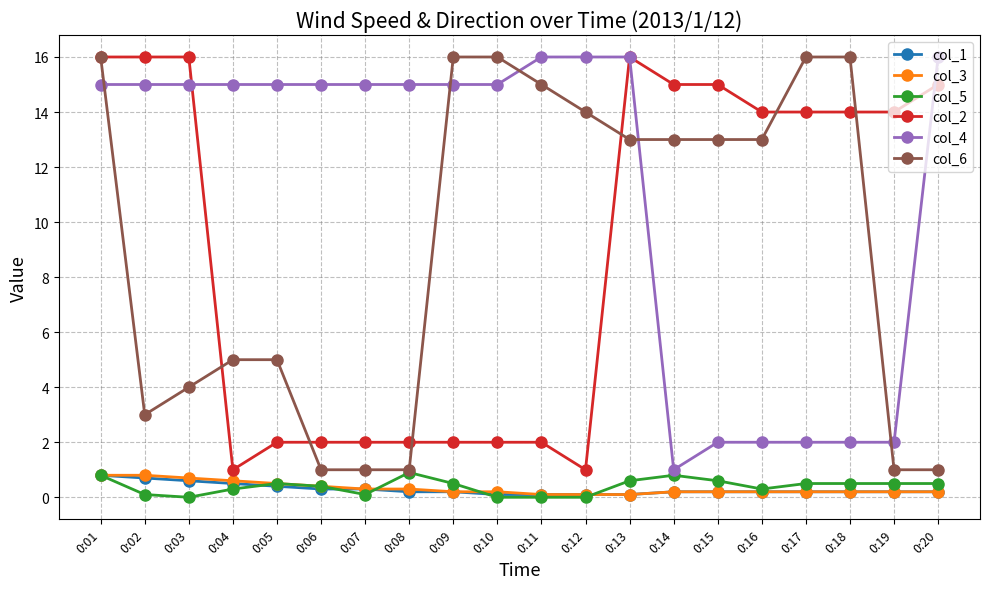

The col_1 series shows 0.4 at 0:05. True or false?

True